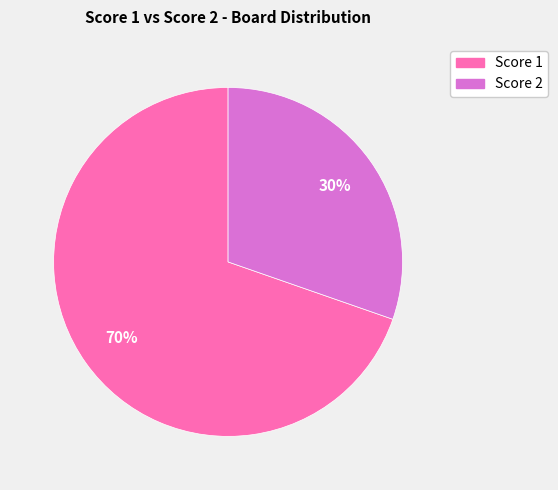

To the nearest percent, what is the average slice percentage?

50%